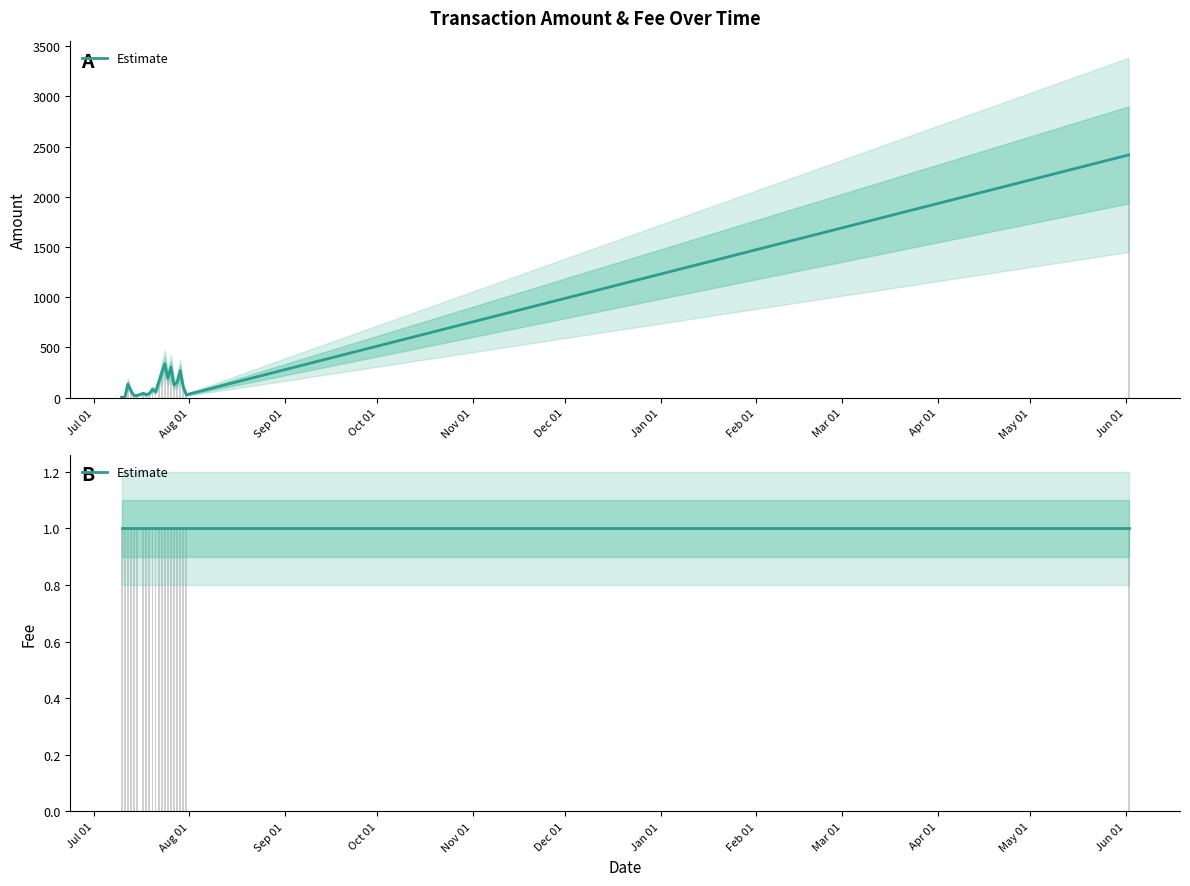

The chart shows a value of 21.1 at 2016-07-15. True or false?

True